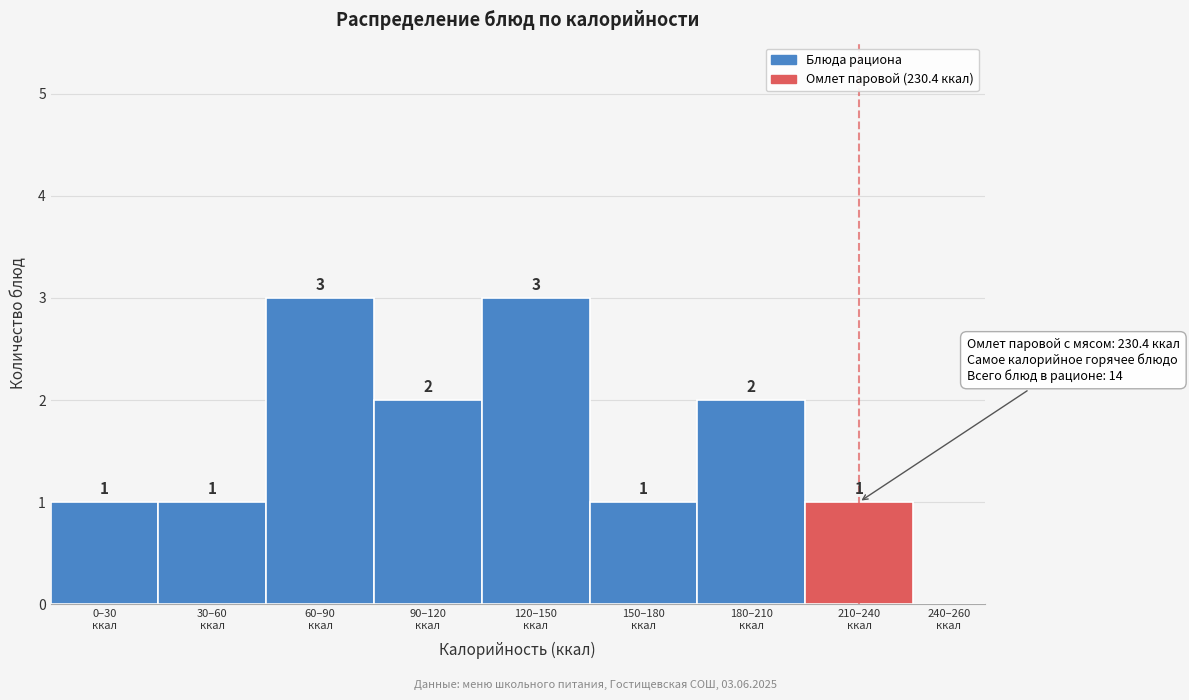

What is the sum of all values?

14